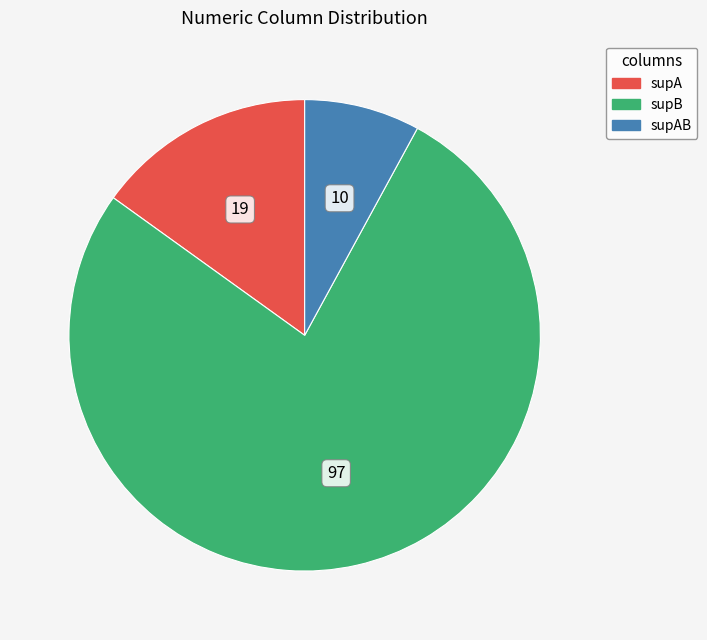

Is there a majority slice in this chart?

Yes